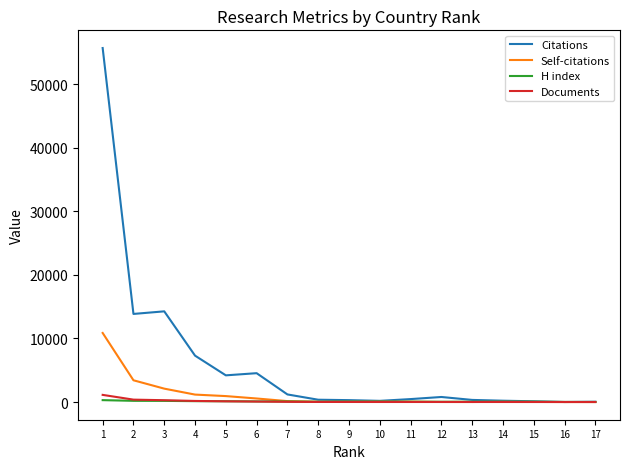

What is the maximum value shown in the chart?

55717